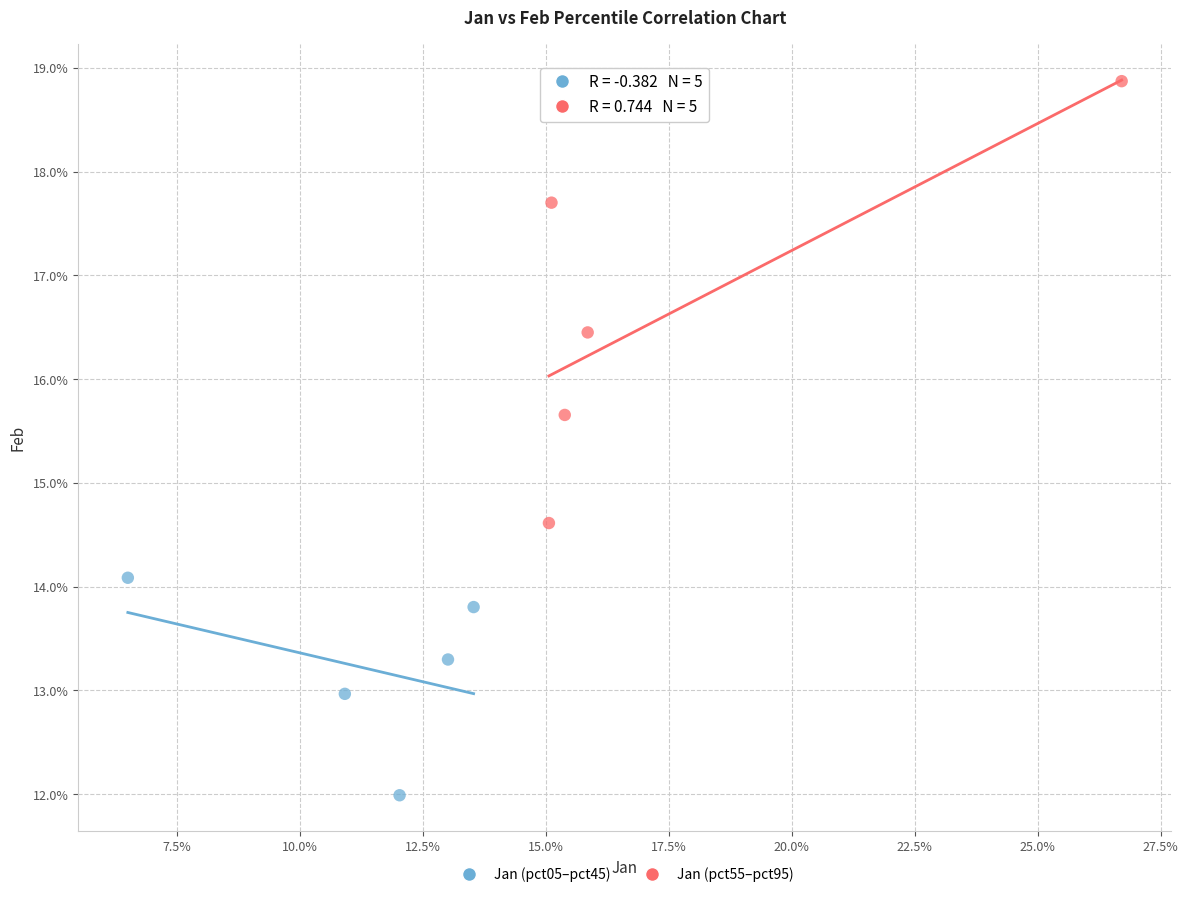

What are all the series names shown in the legend?

Jan (pct05–pct45), Jan (pct55–pct95)